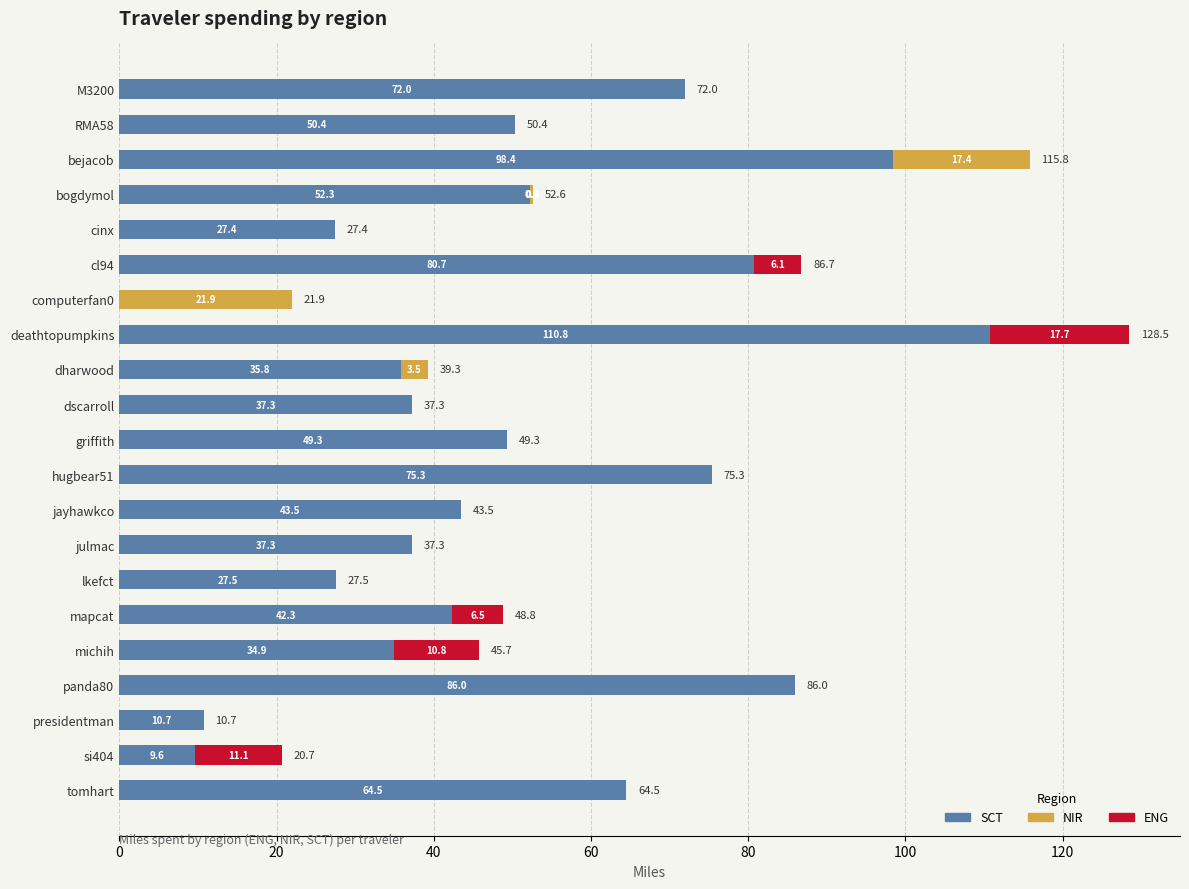

At which category is the sum across all series the highest?

deathtopumpkins